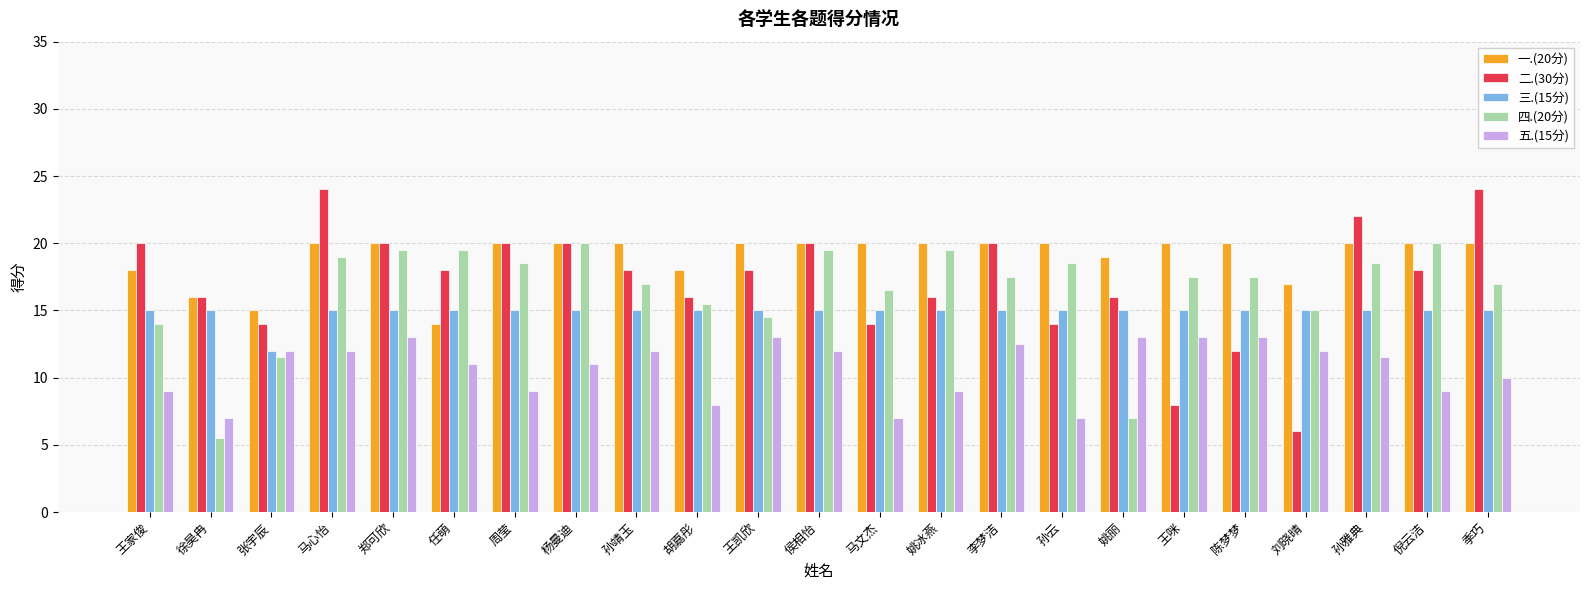

True or false: 一.(20分) has a value of 20.0 at 季巧.

True